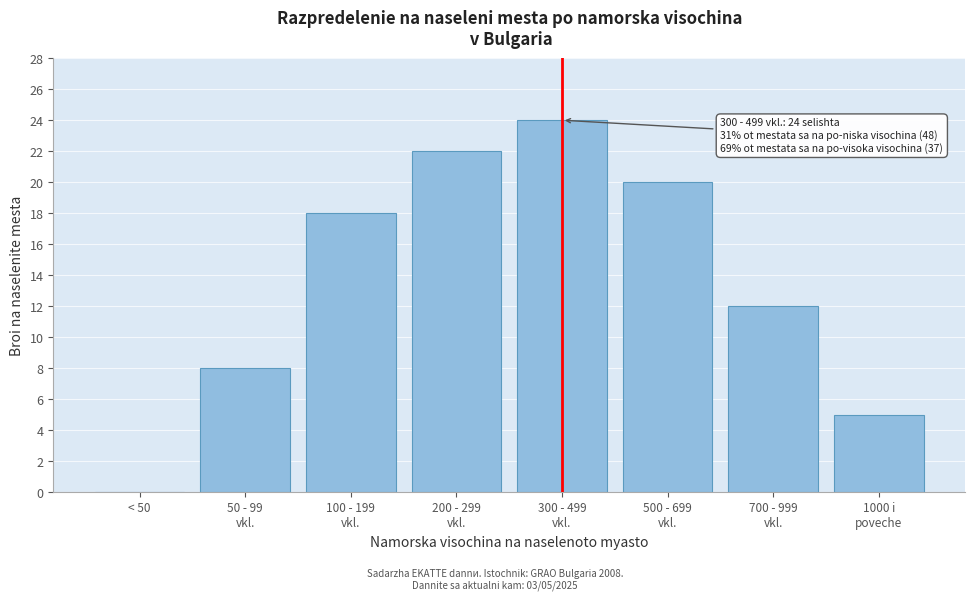

What is the sum of all values?

109